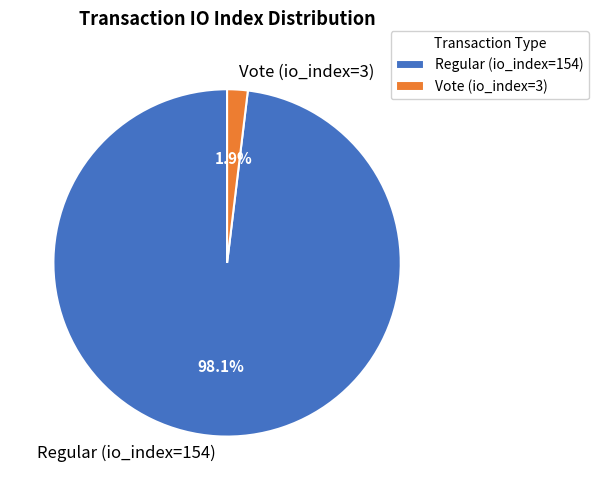

What percentage is the Vote (io_index=3) slice, to the nearest percent?

2%